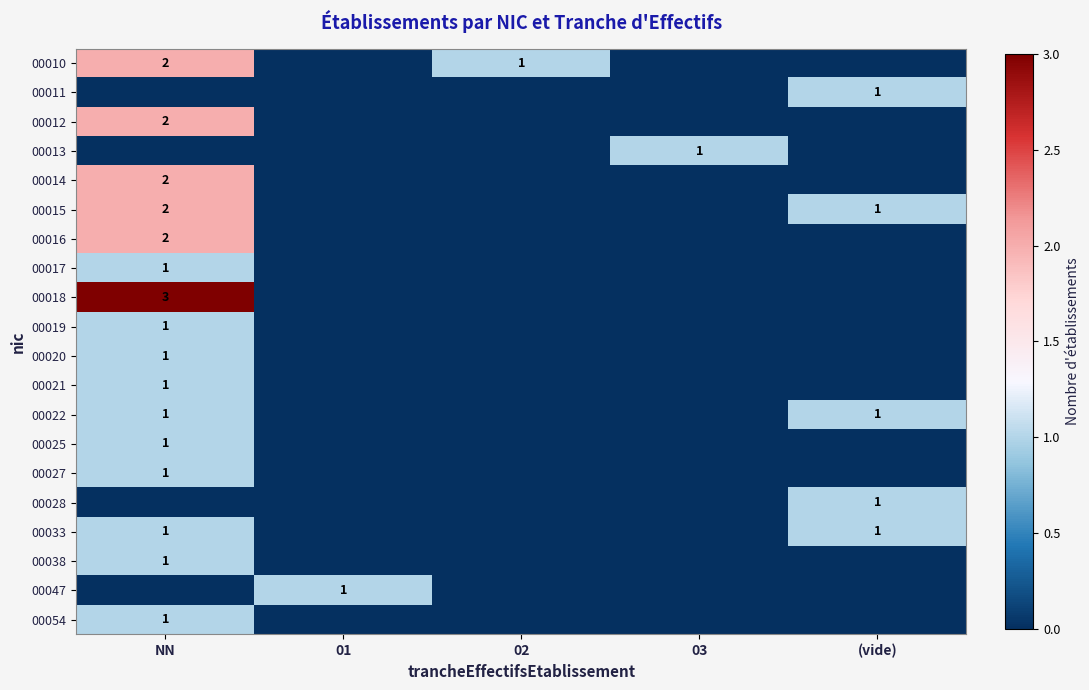

How many series are shown in this chart?

20